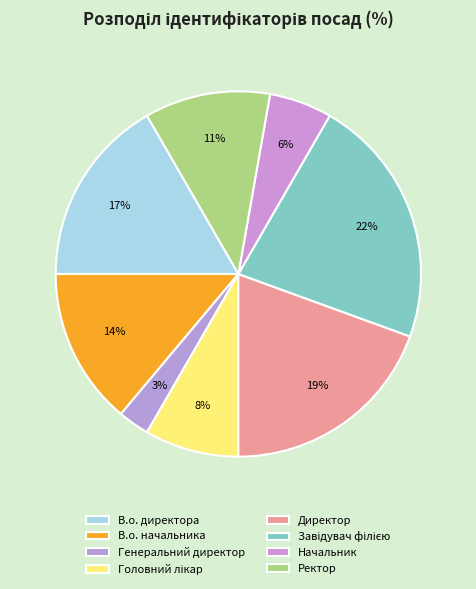

Which slice is the largest?

Завідувач філією